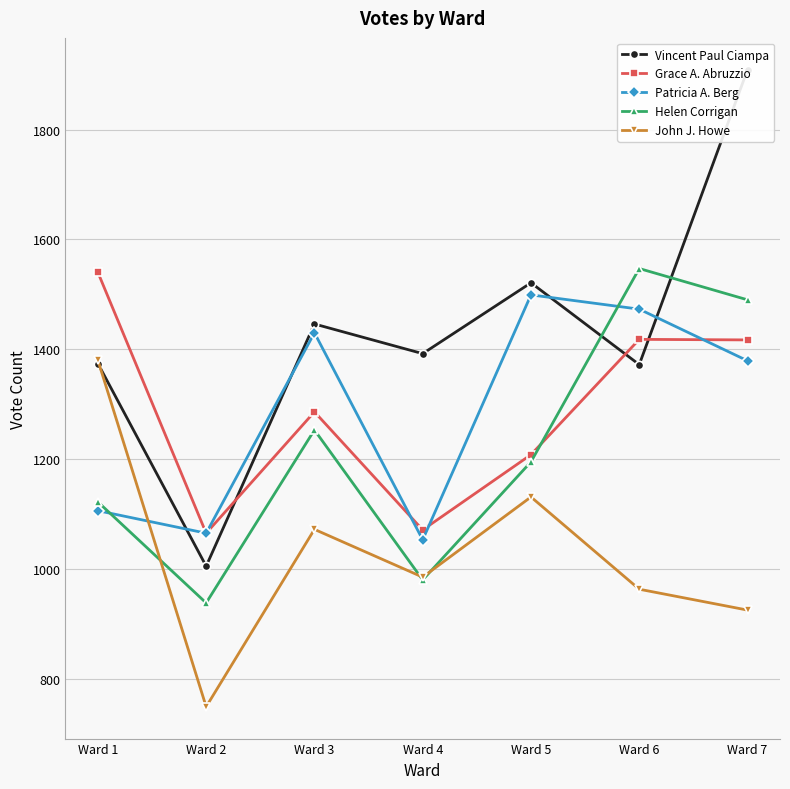

What is the difference between the maximum and second lowest values in the Vincent Paul Ciampa series?

537